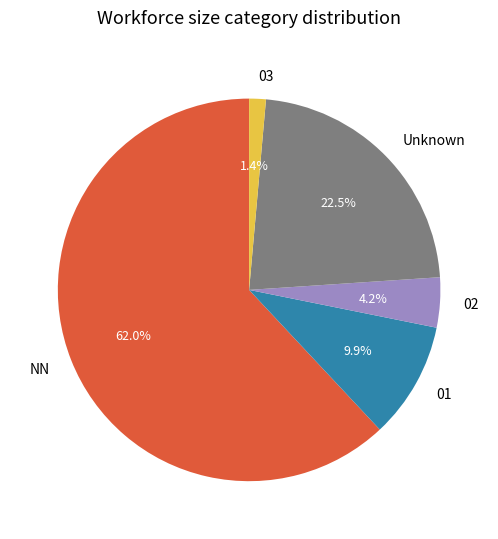

Which slice represents more than half of the pie?

NN